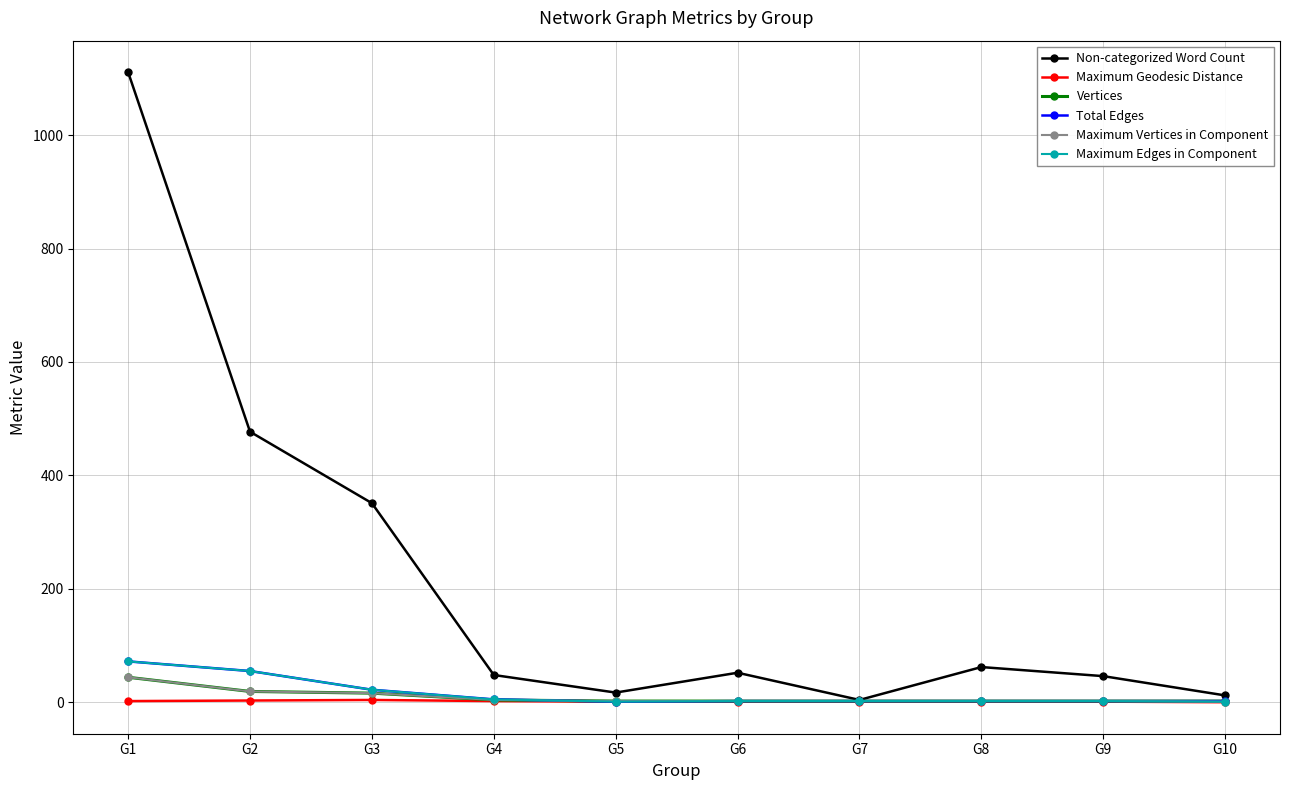

What is the maximum value for Total Edges?

72